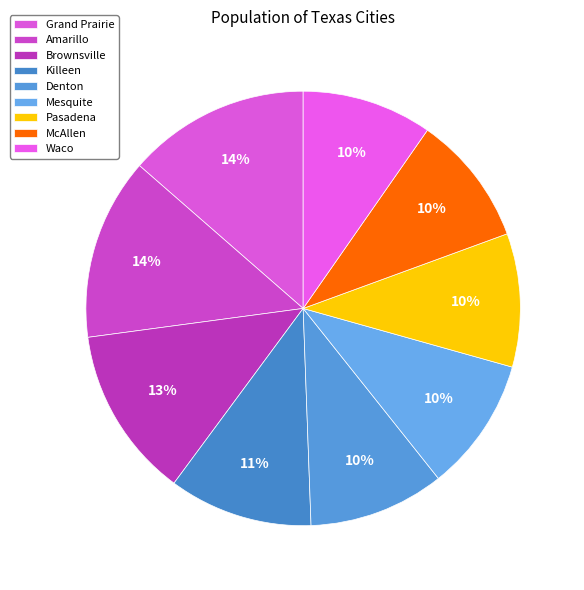

How many segments does this pie chart have?

9